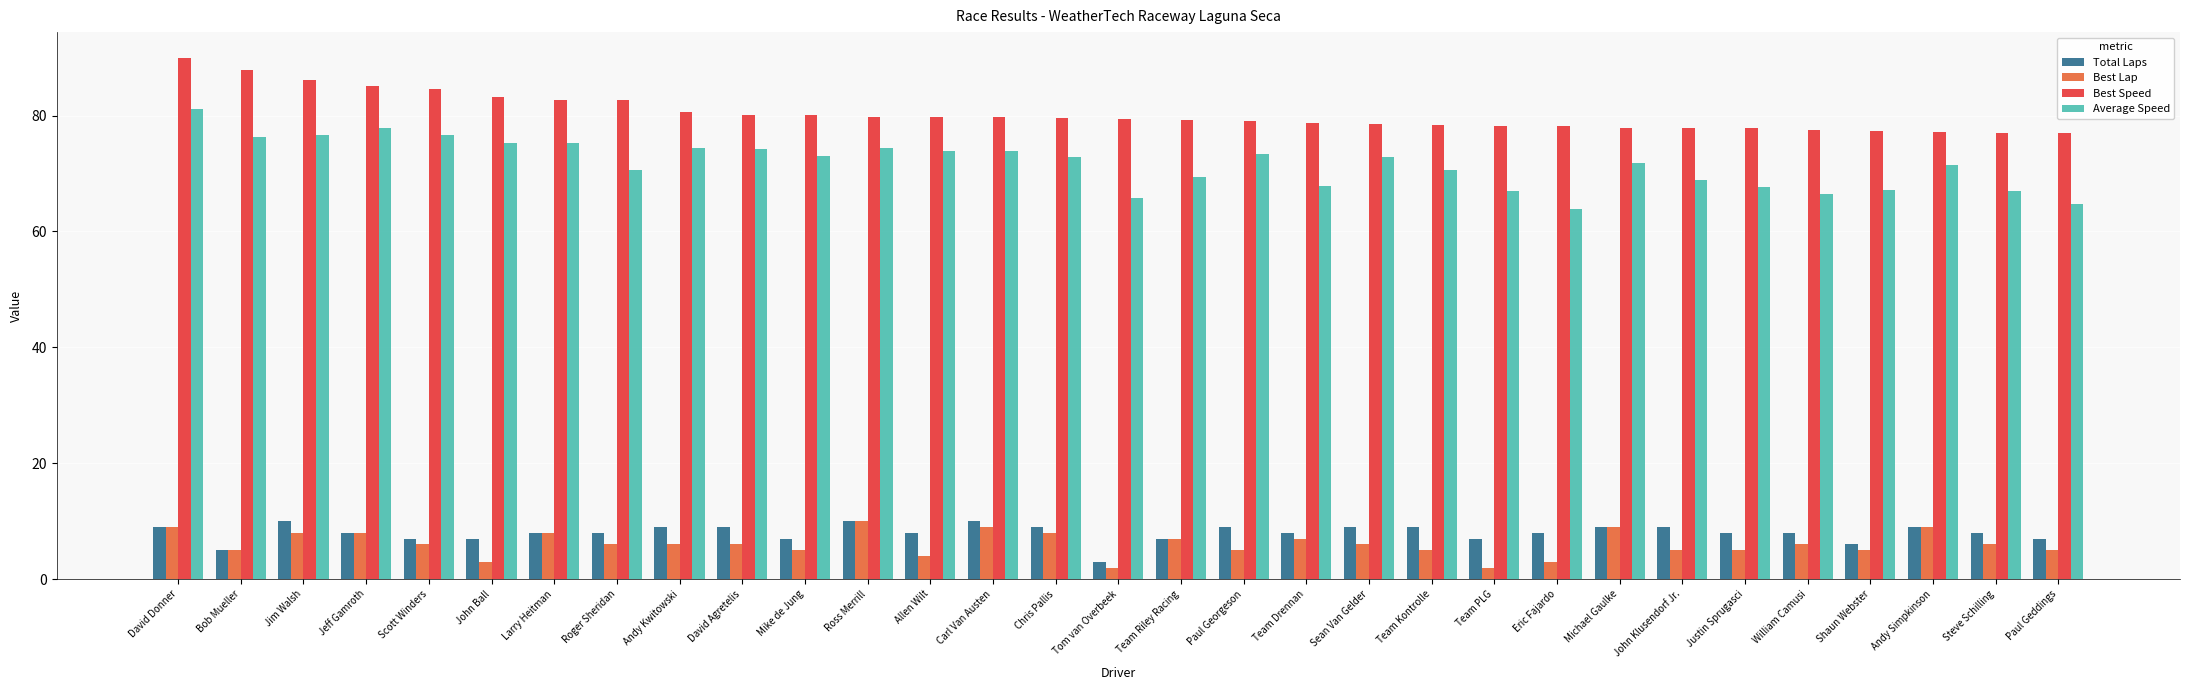

Is it true that Best Speed equals 84.7 at Scott Winders?

True